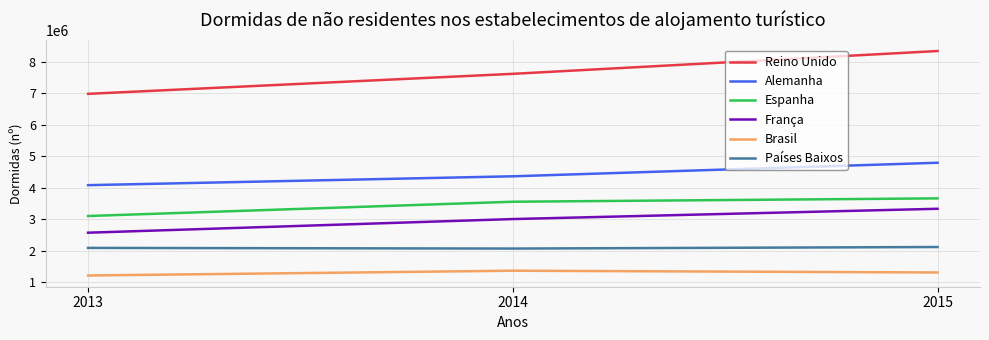

Rank the categories by Espanha value from lowest to highest.

2013, 2014, 2015